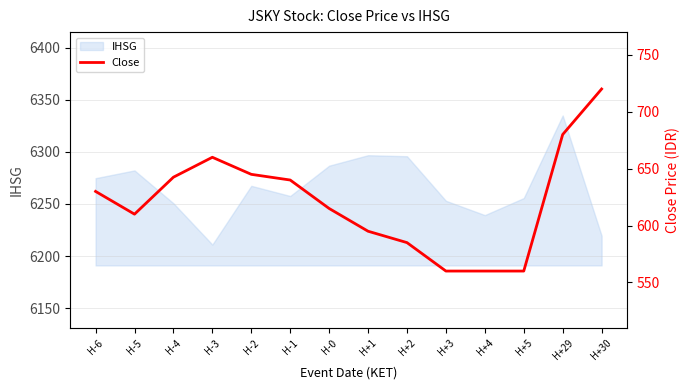

Is it true that the value at H+3 is 126.1?

False